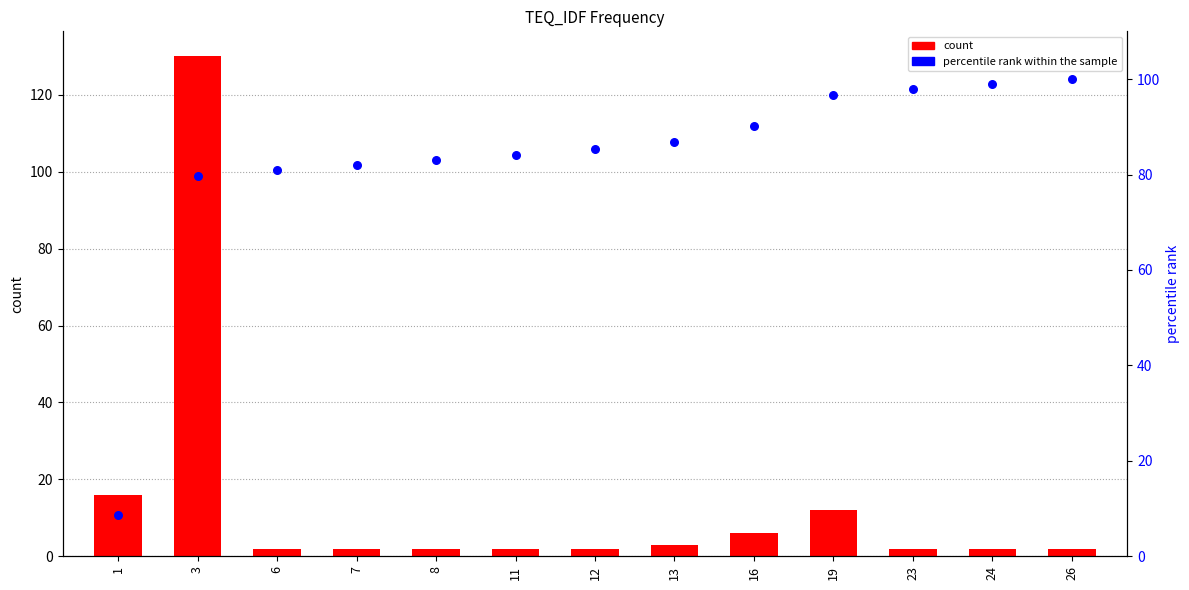

At how many categories does at least one series exceed 51?

12